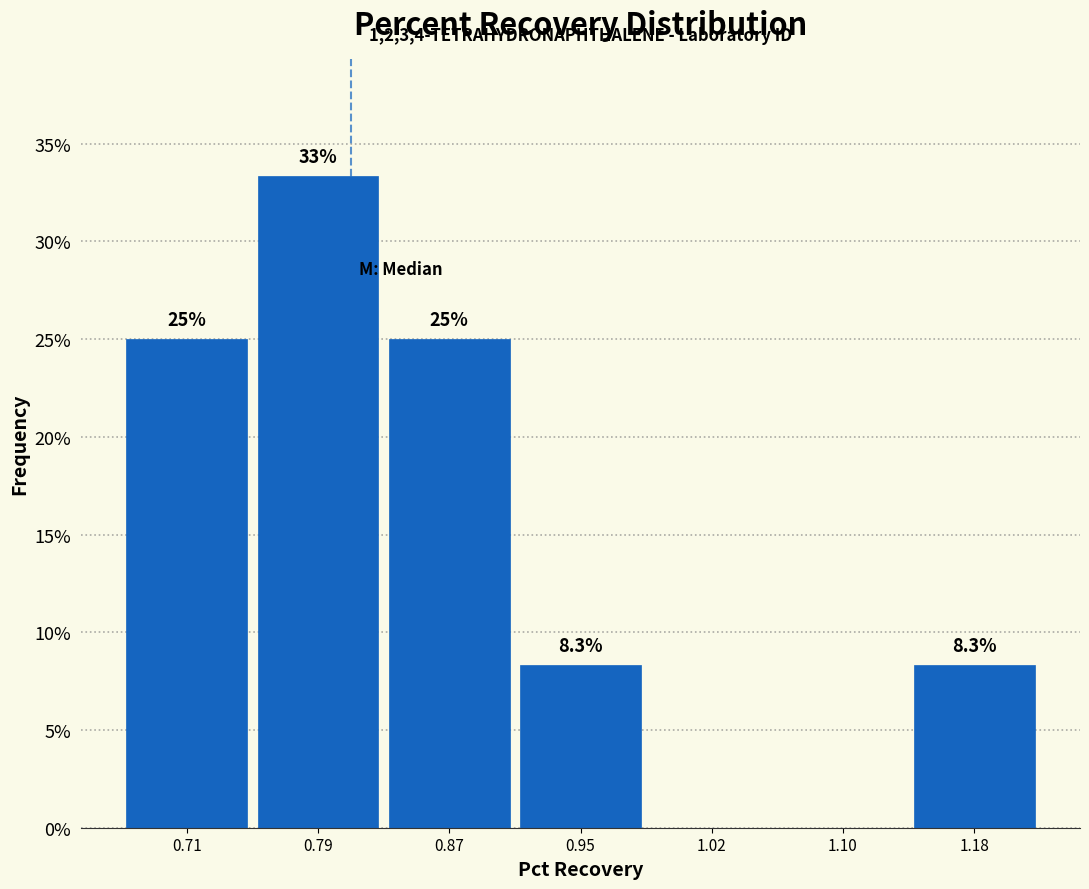

Which range on the x-axis has the tallest bar?

0.75 to 0.83